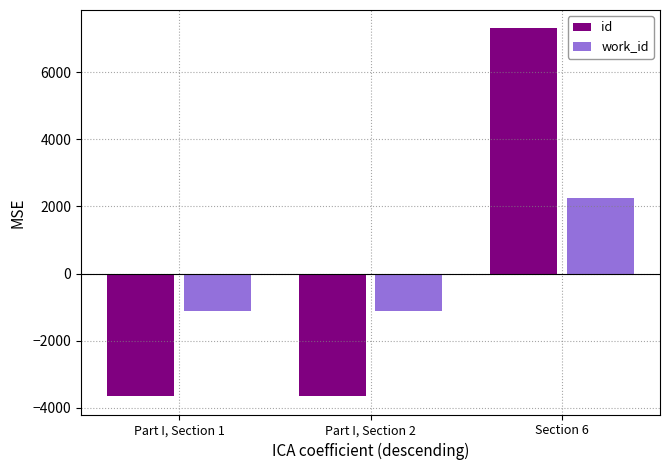

How many work_id values are between -1128 and 2256?

3